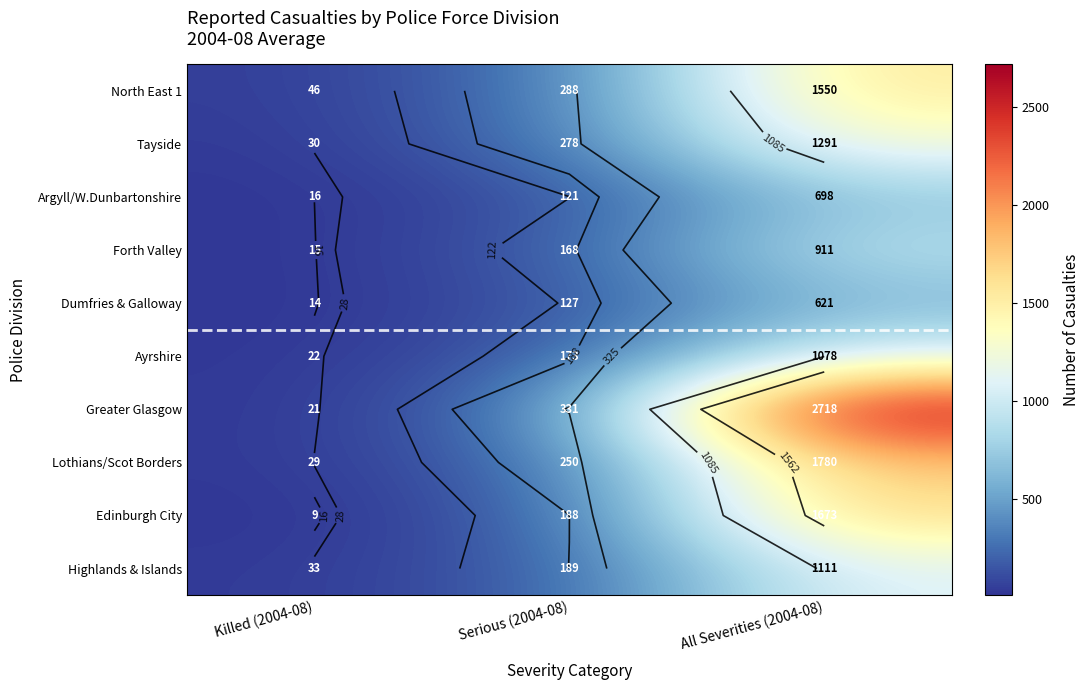

What is the difference between the second highest and minimum values in the Forth Valley series?

153